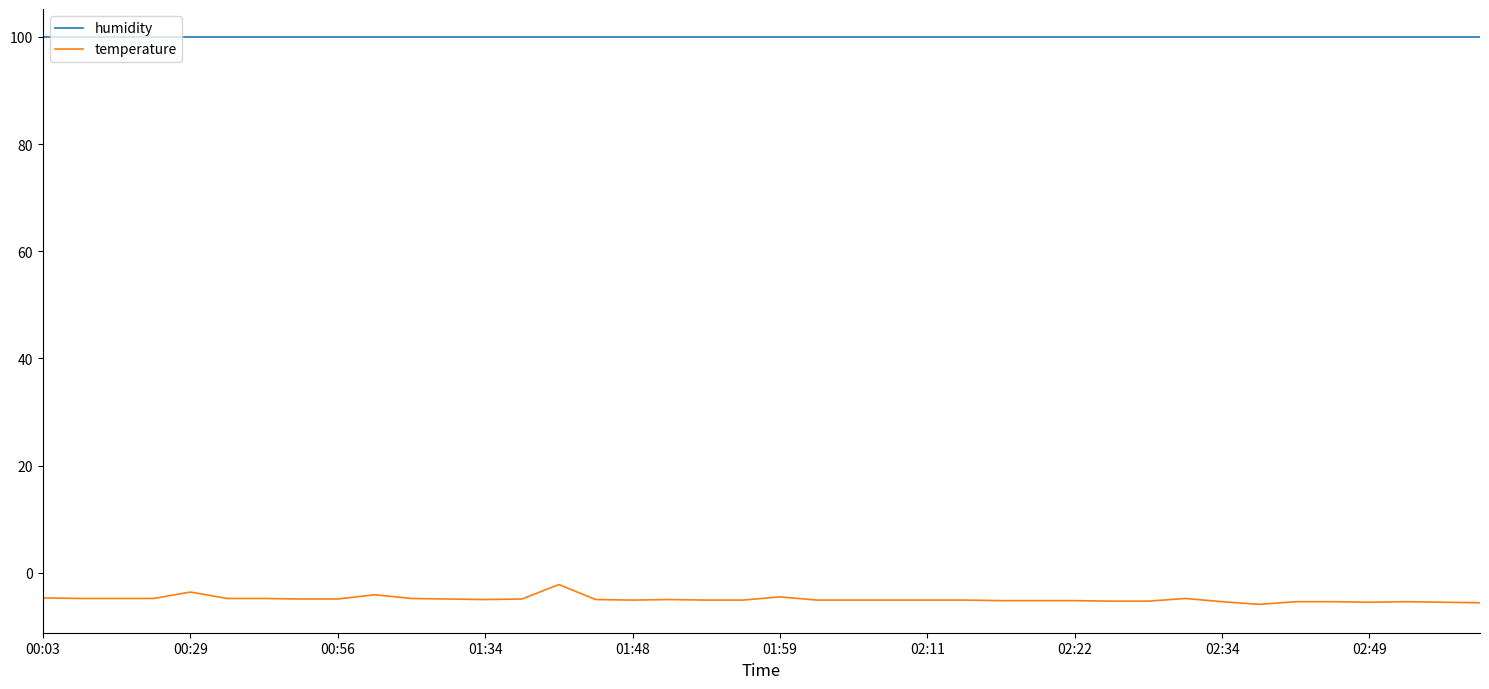

True or false: temperature and humidity cross at least once.

False